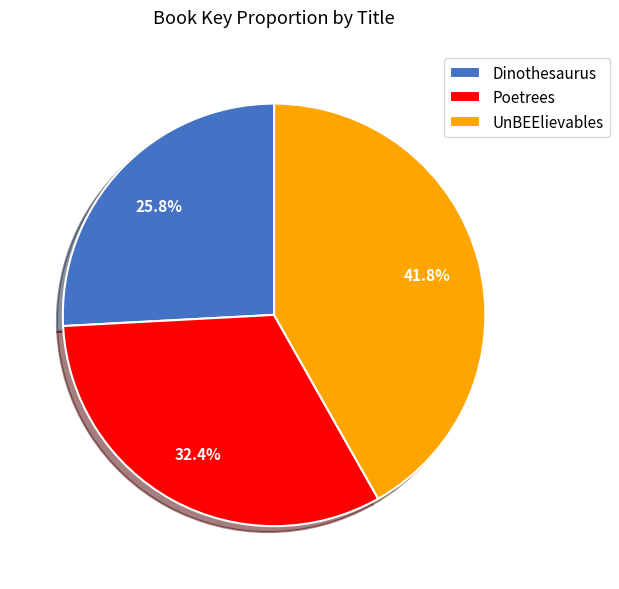

The UnBEElievables slice represents 42% of the pie. True or false?

True